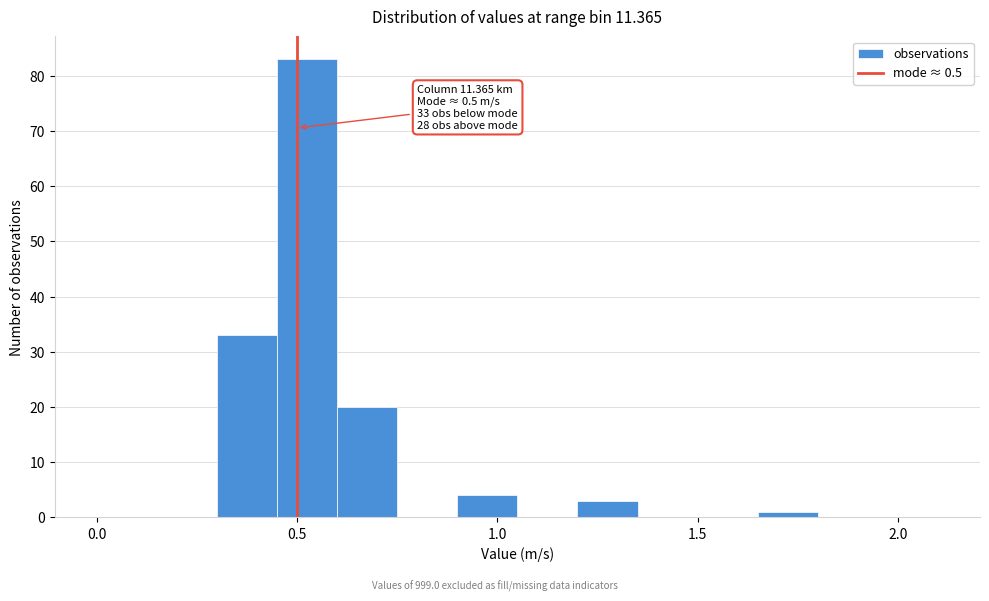

Read against the x-axis, roughly where is the centre of the tallest bar?

0.55